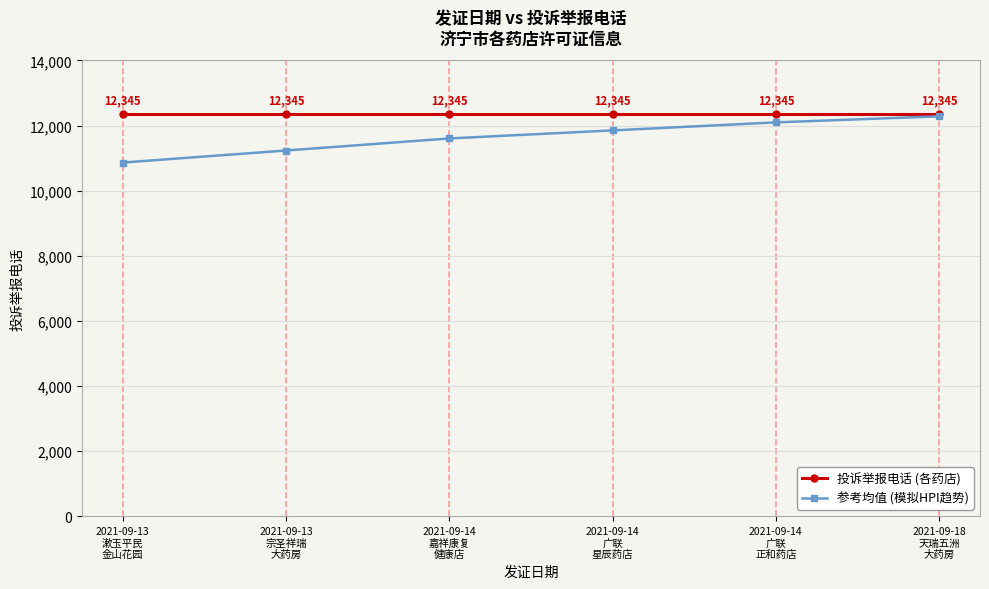

True or false: 投诉举报电话 (各药店) and 参考均值 (模拟HPI趋势) cross at least once.

False